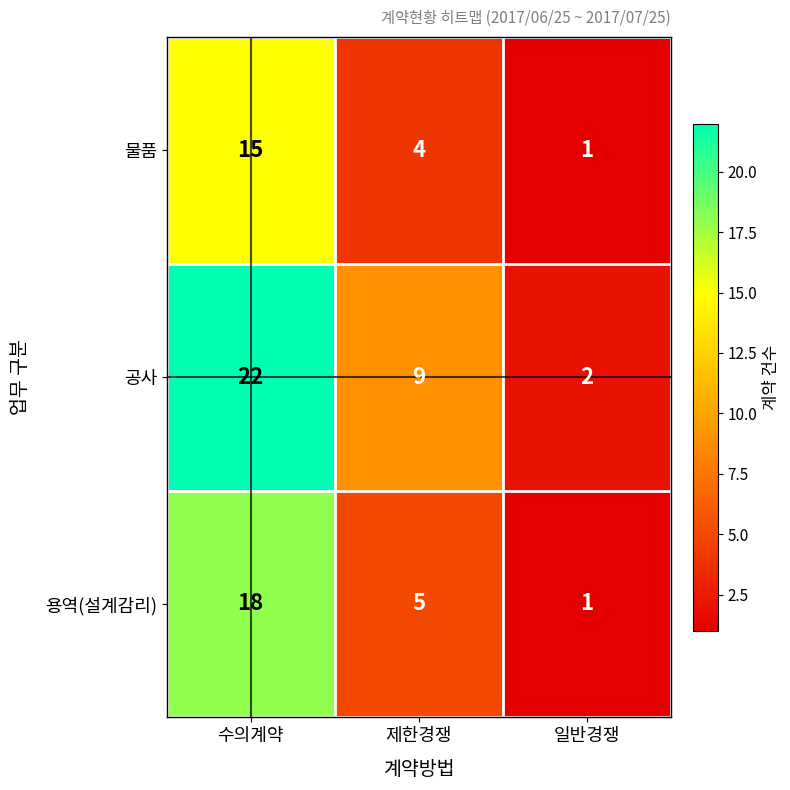

Reading left to right, transcribe all the data shown in this chart.

물품: 15	4	1
공사: 22	9	2
용역(설계감리): 18	5	1